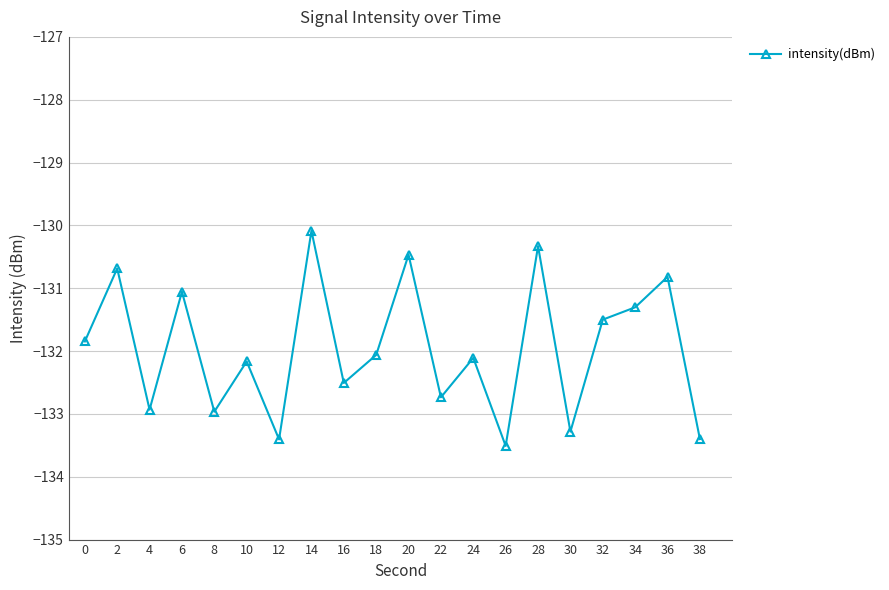

What is the smallest value displayed?

-133.5